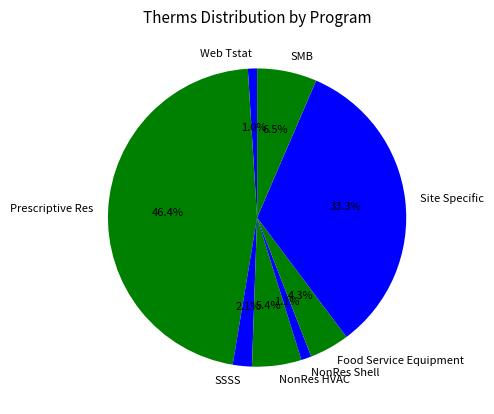

To the nearest percent, what is the difference between the largest and smallest slice percentages?

45%